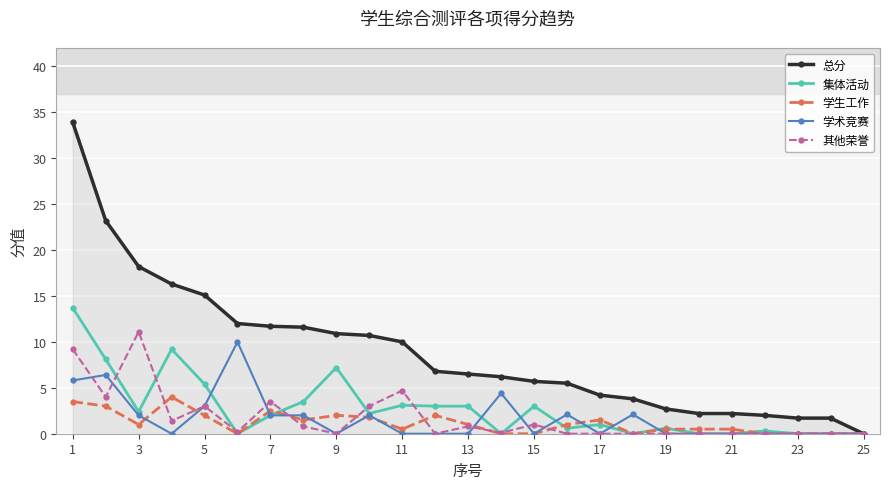

Which series has the largest range (max minus min)?

总分